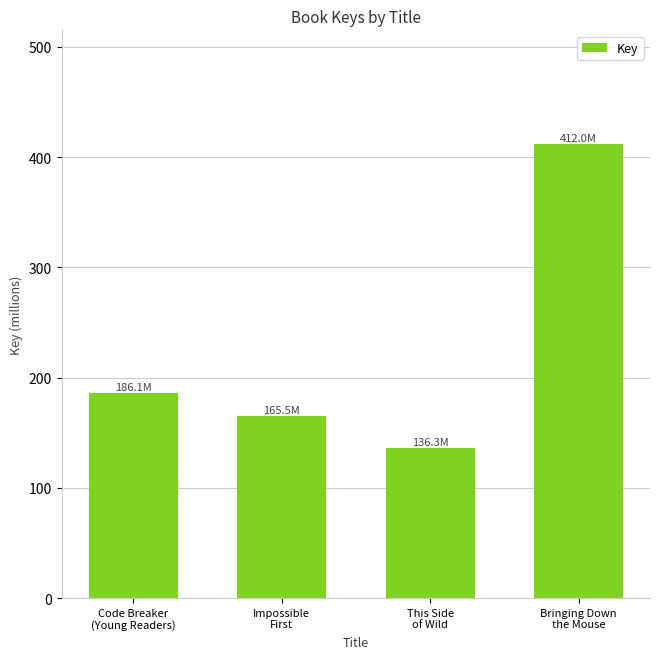

Reading left to right, what are all the values shown in this chart?

Code Breaker
(Young Readers)=186.1	Impossible
First=165.5	This Side
of Wild=136.3	Bringing Down
the Mouse=412.0